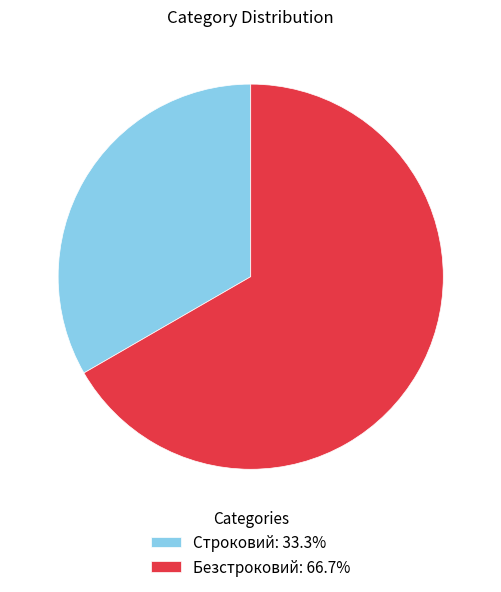

How many slices are in this pie chart?

2